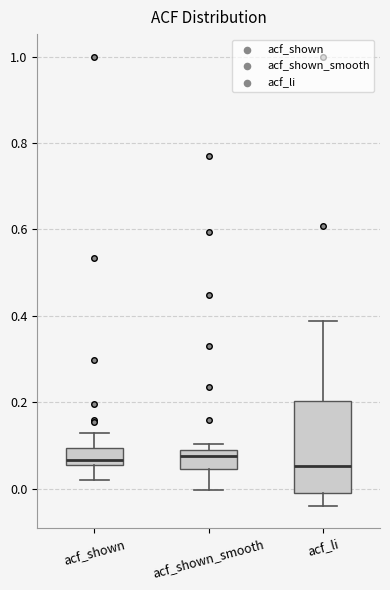

Where does the upper whisker of the box for acf_li end on the y-axis? The values are not printed on the chart, so give them approximately, as read against the axis.

0.38